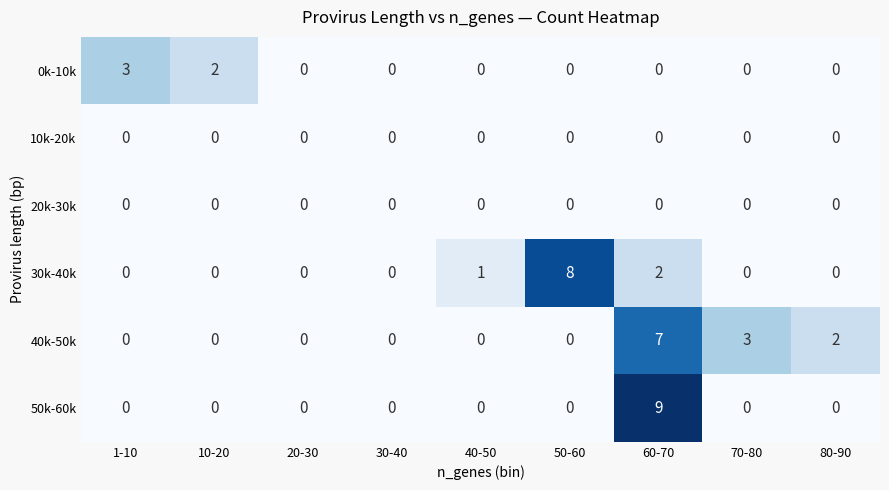

Which series has the widest spread of values?

50k-60k